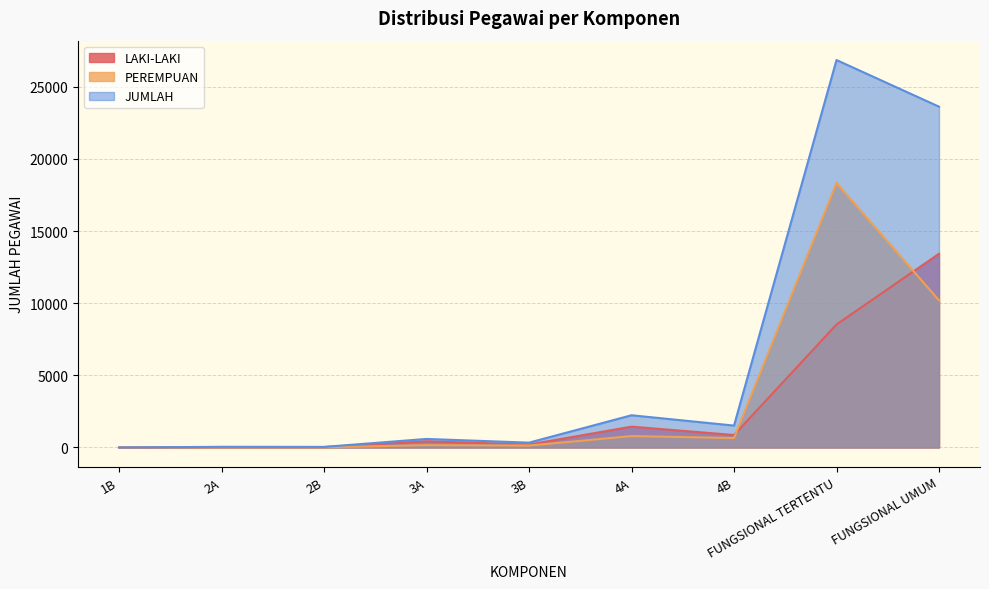

At which label is JUMLAH closest to 13424?

FUNGSIONAL UMUM